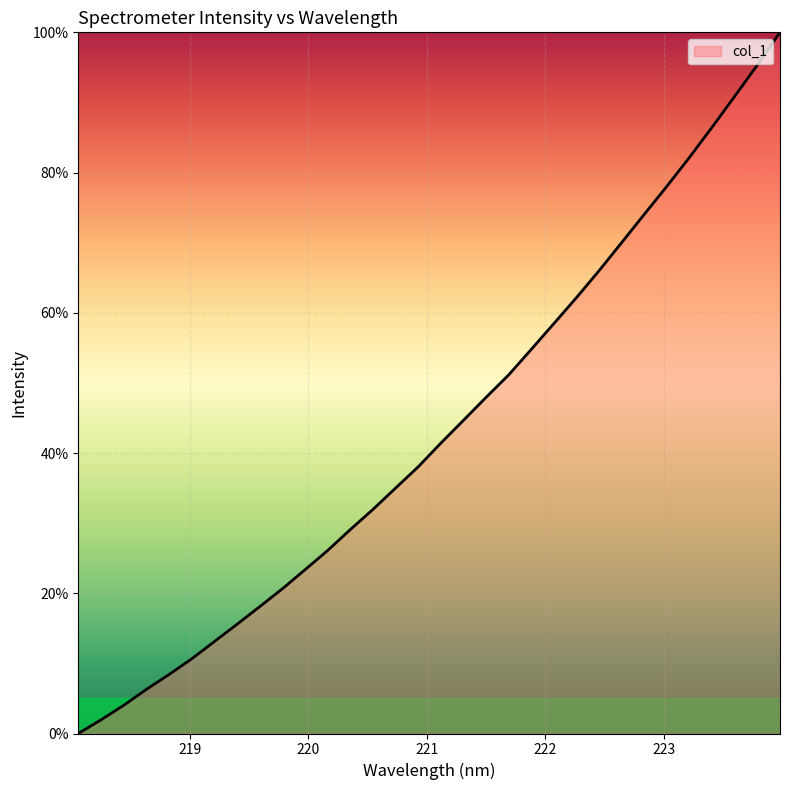

True or false: there are more than 0 points higher than both neighbors.

False